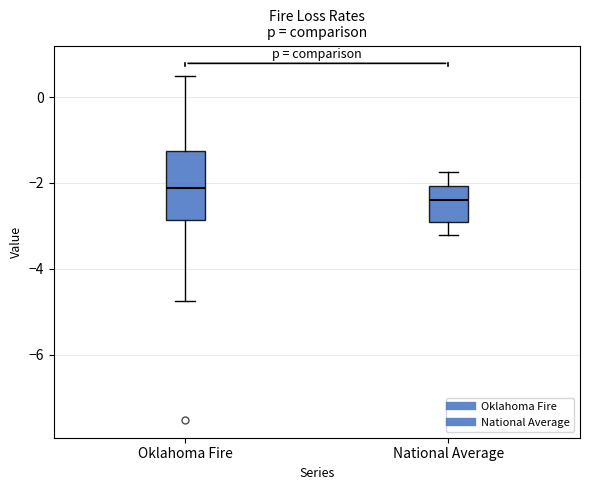

Reading left to right, read every box against the y-axis: the position of its median line, the range the box covers, and the ends of its whiskers. The values are not printed on the chart, so give them approximately, as read against the axis.

Oklahoma Fire: median -2.2, box -2.8 to -1.2, whiskers -4.8 to 0.4
National Average: median -2.4, box -3.0 to -2.0, whiskers -3.2 to -1.8